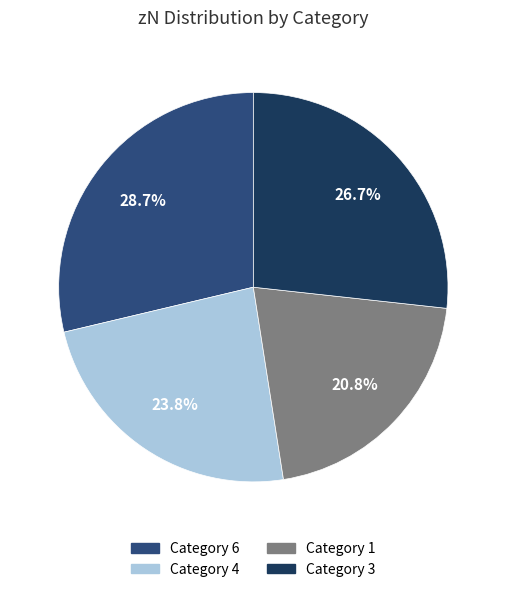

Is there any slice that represents more than half of the pie?

No